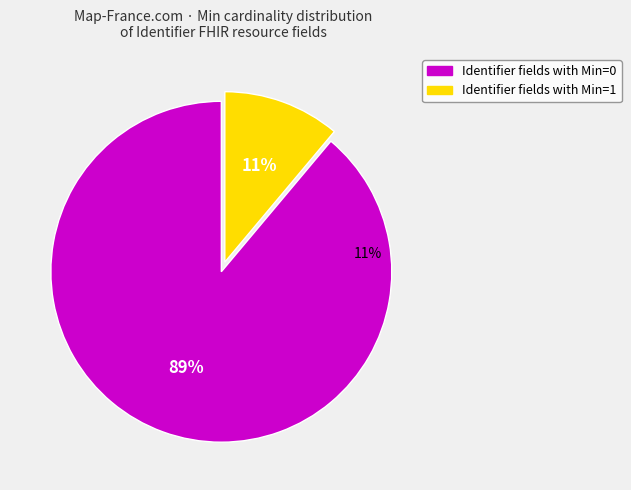

To the nearest percent, what is the combined percentage of Identifier.value (min=1) and Identifier.system?

100%